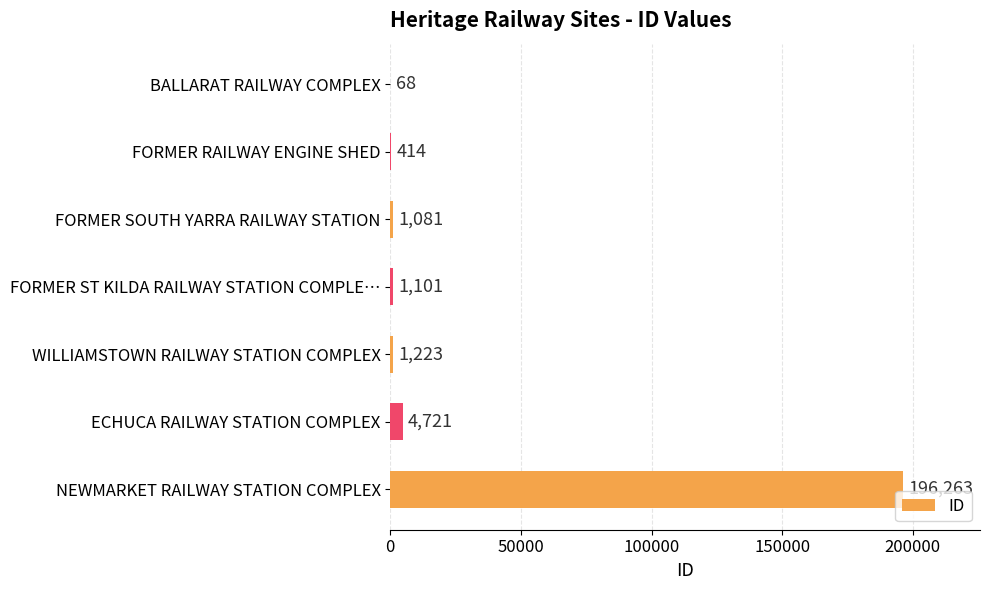

How many categories are shown in the chart?

7